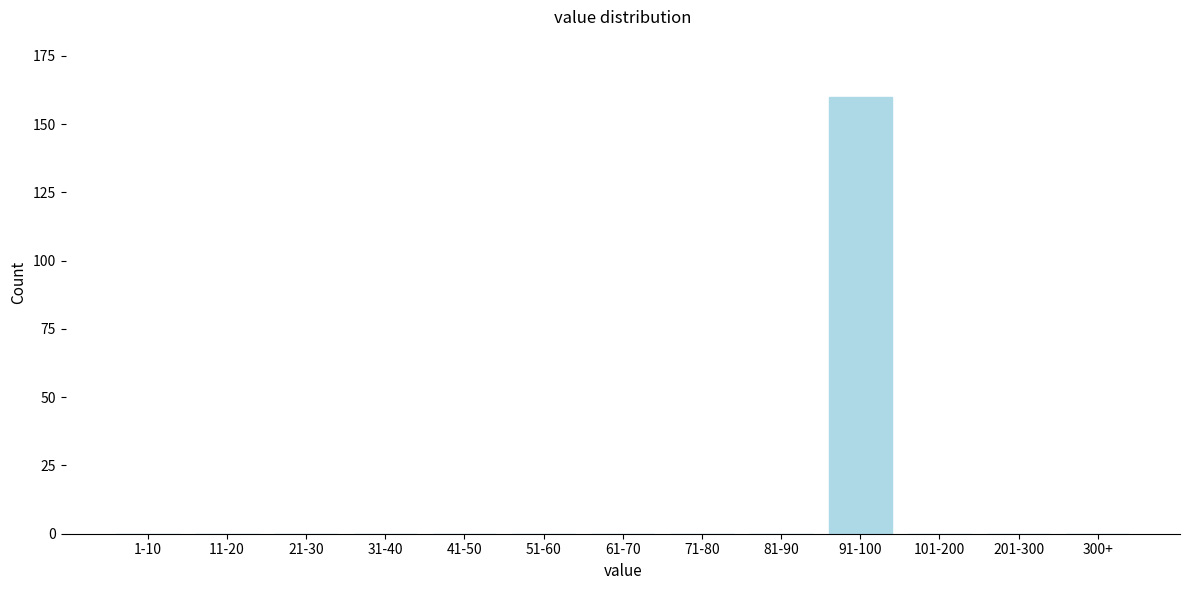

Reading left to right, transcribe all the data shown in this chart.

1-10=0	11-20=0	21-30=0	31-40=0	41-50=0	51-60=0	61-70=0	71-80=0	81-90=0	91-100=160	101-200=0	201-300=0	300+=0